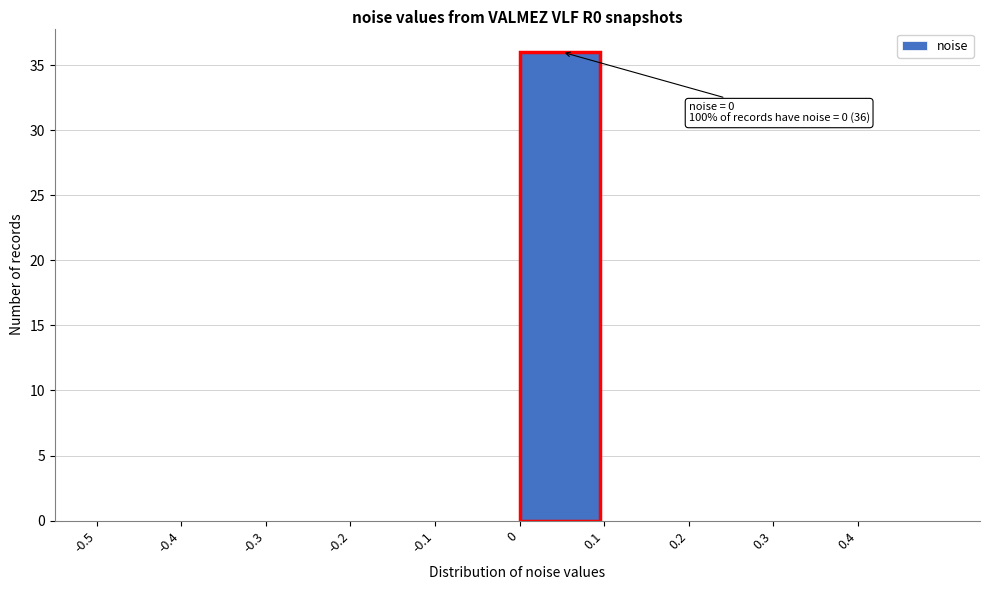

Reading left to right, transcribe all the data shown in this chart.

-0.5=0	-0.4=0	-0.3=0	-0.2=0	-0.1=0	0=36	0.1=0	0.2=0	0.3=0	0.4=0